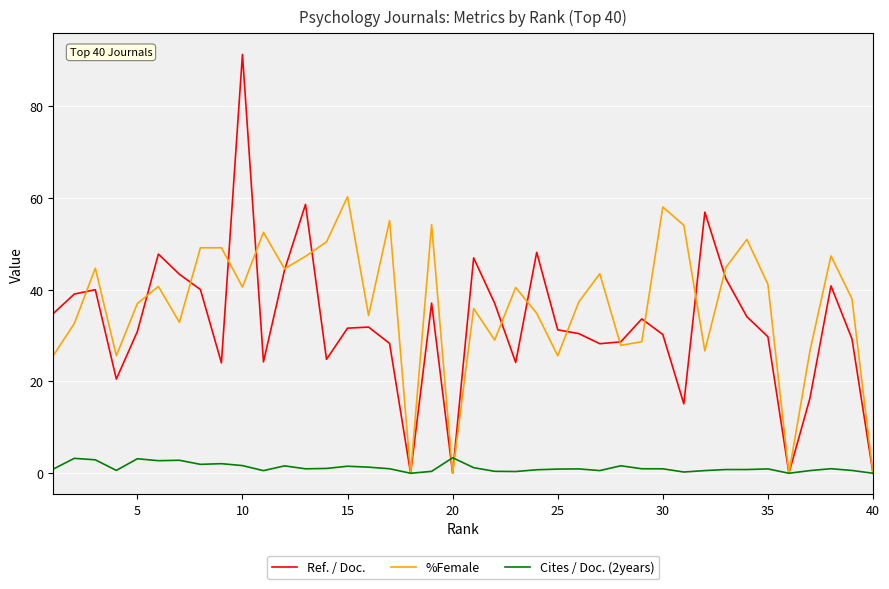

What is the maximum value shown in the chart?

91.3